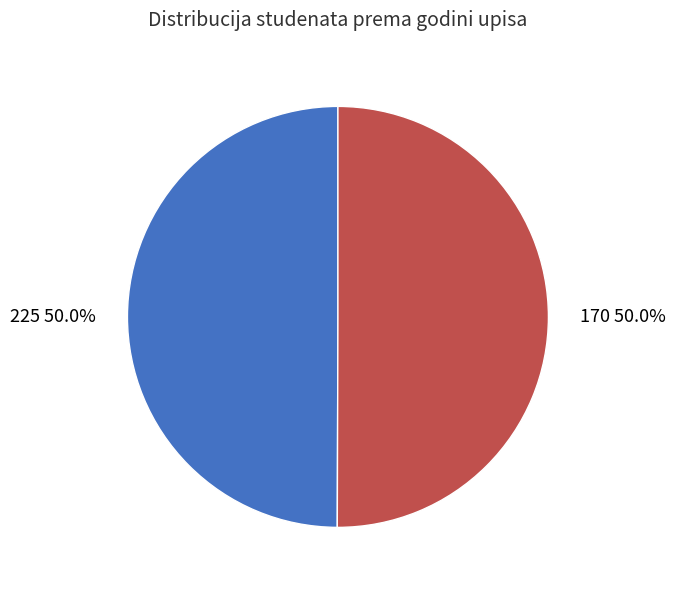

What is the ratio of the value at 170 50.0% to the value at 225 50.0%?

1.0